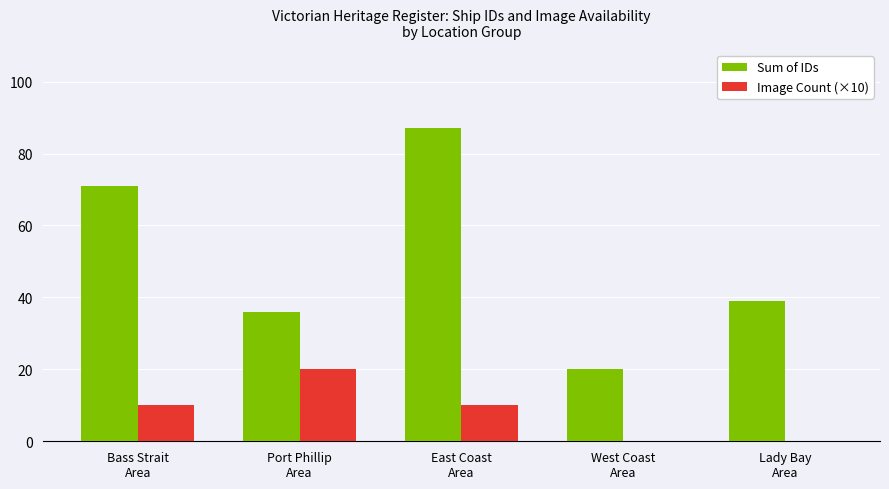

What is the sum of all Sum of IDs values?

253